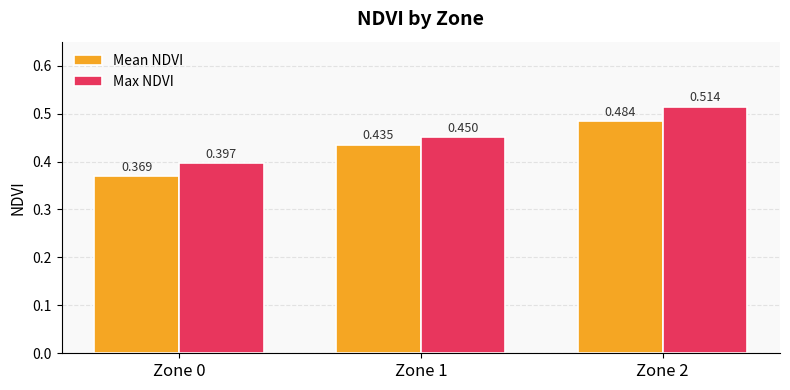

Which series changed the most between Zone 0 and Zone 1?

Mean NDVI